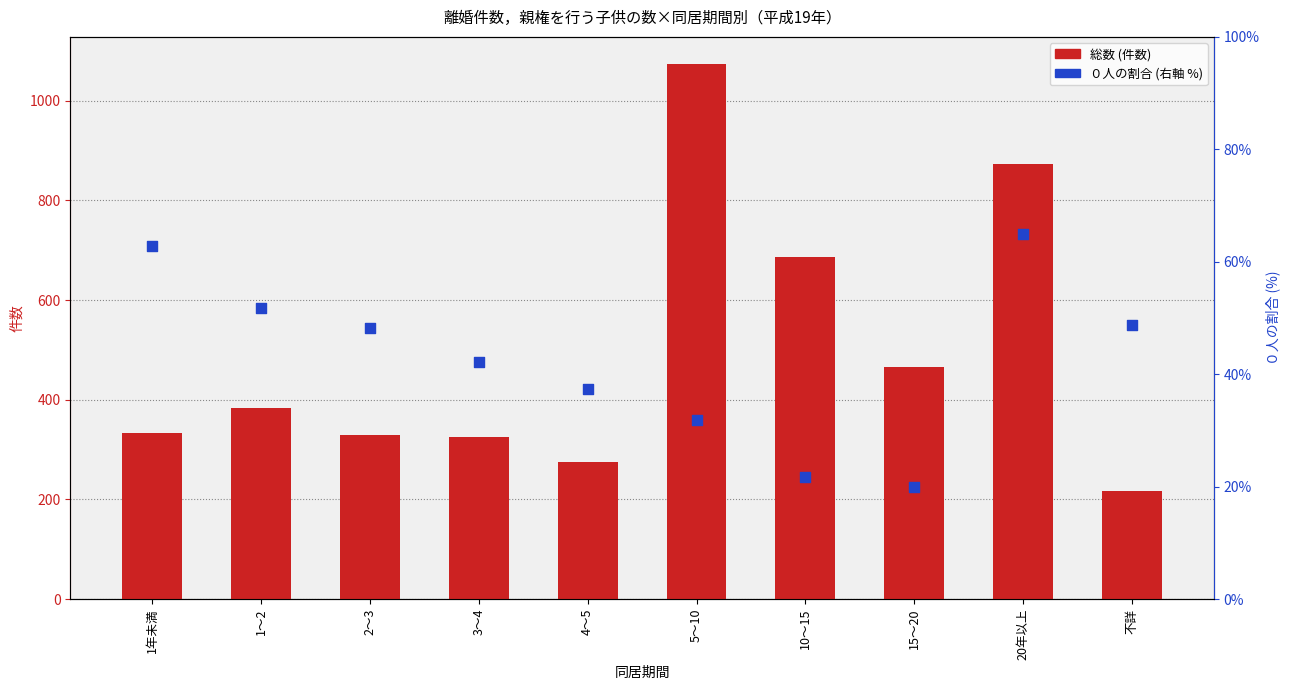

What are all the series names shown in the legend?

総数, ０人の割合(%)